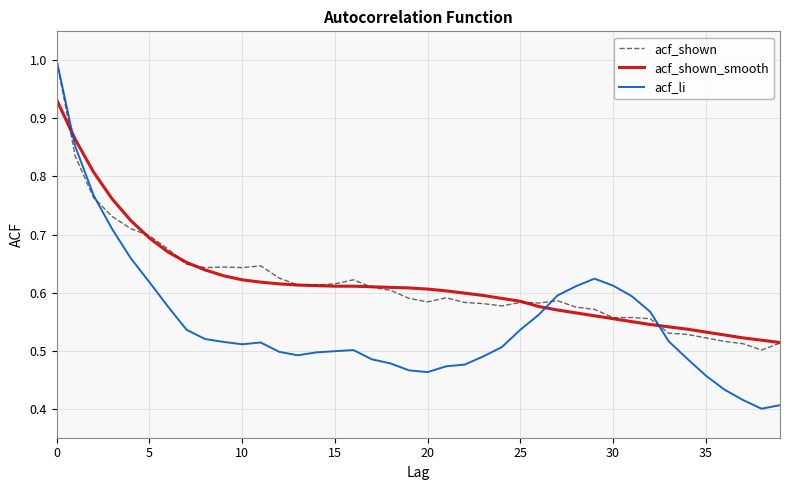

Which series has the widest spread of values?

acf_li